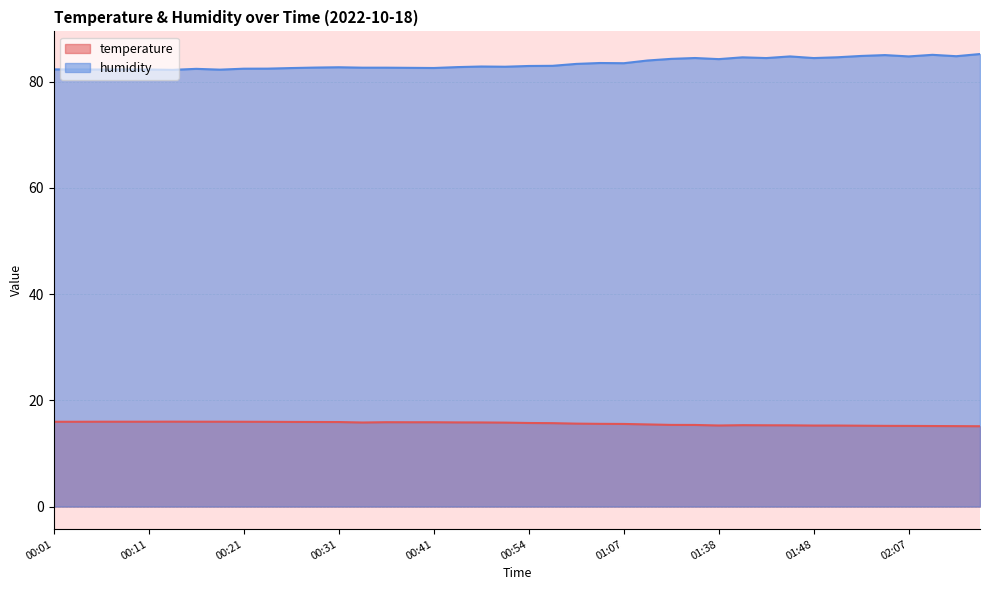

Where is temperature nearest to the value 15?

02:15